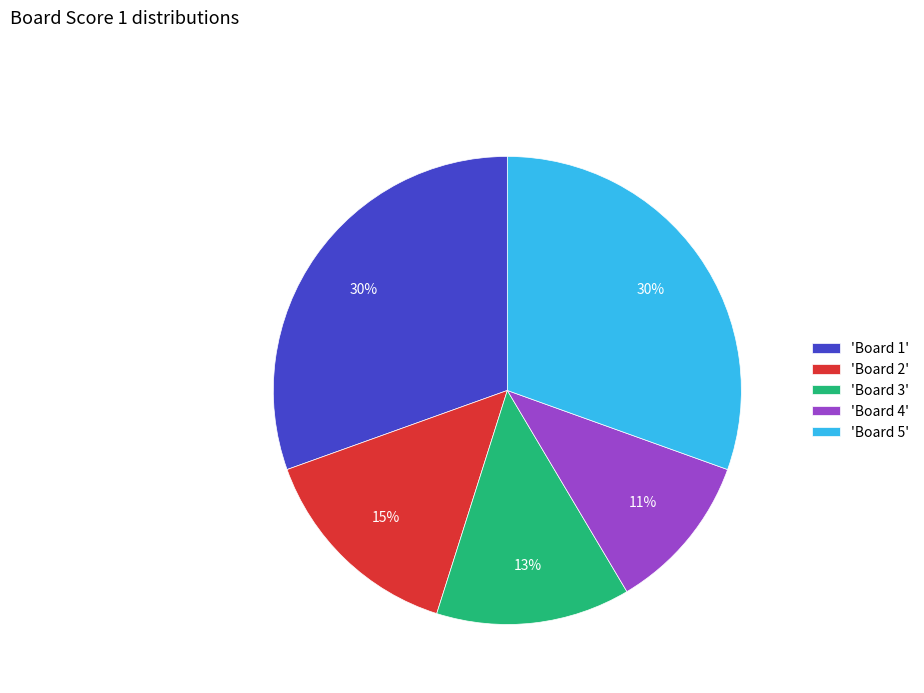

Approximately how many times larger is the value at 'Board 4' compared to 'Board 5'?

0.4